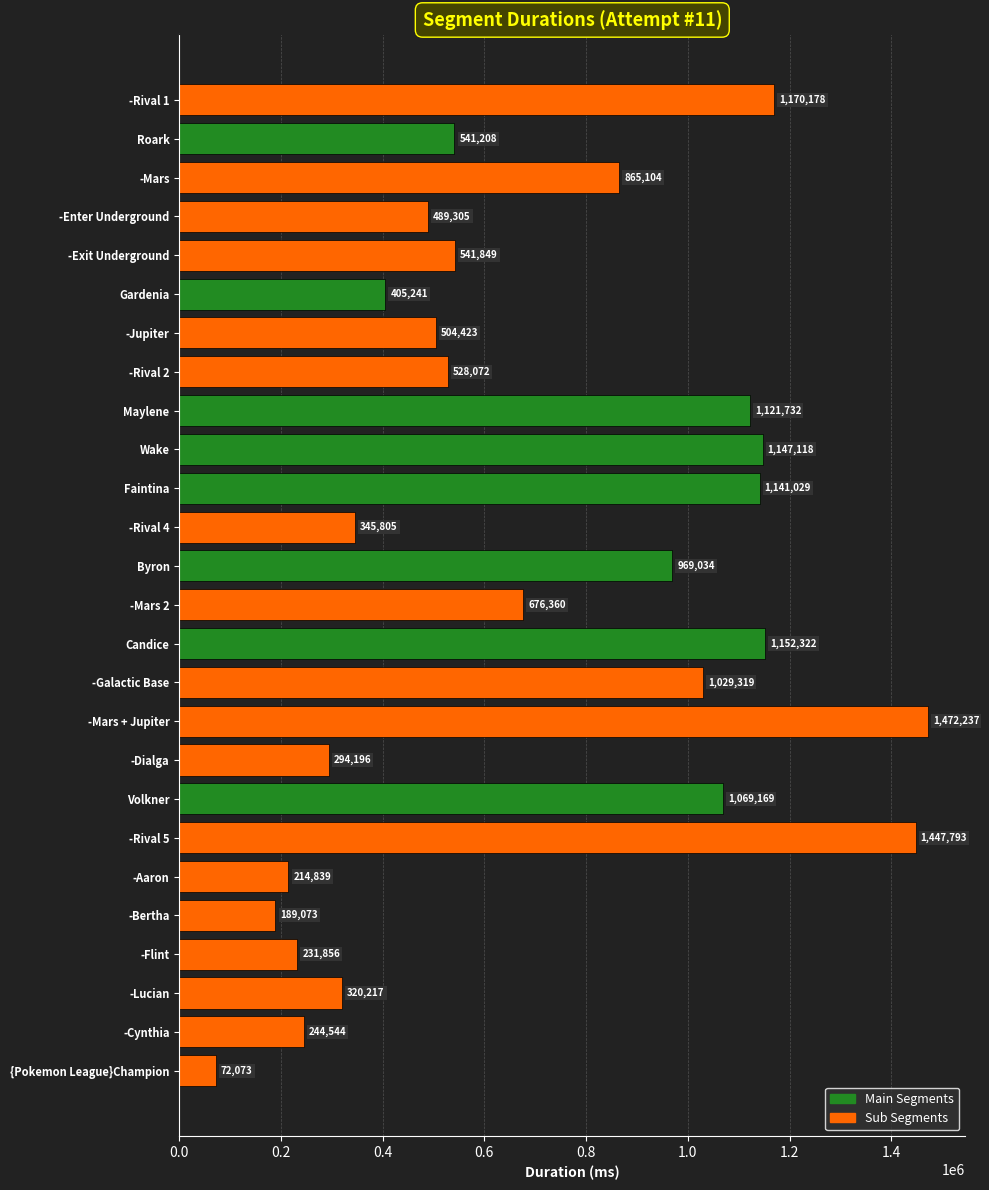

Rank the categories by value from highest to lowest.

-Mars + Jupiter, -Rival 5, -Rival 1, Candice, Wake, Faintina, Maylene, Volkner, -Galactic Base, Byron, -Mars, -Mars 2, -Exit Underground, Roark, -Rival 2, -Jupiter, -Enter Underground, Gardenia, -Rival 4, -Lucian, -Dialga, -Cynthia, -Flint, -Aaron, -Bertha, {Pokemon League}Champion